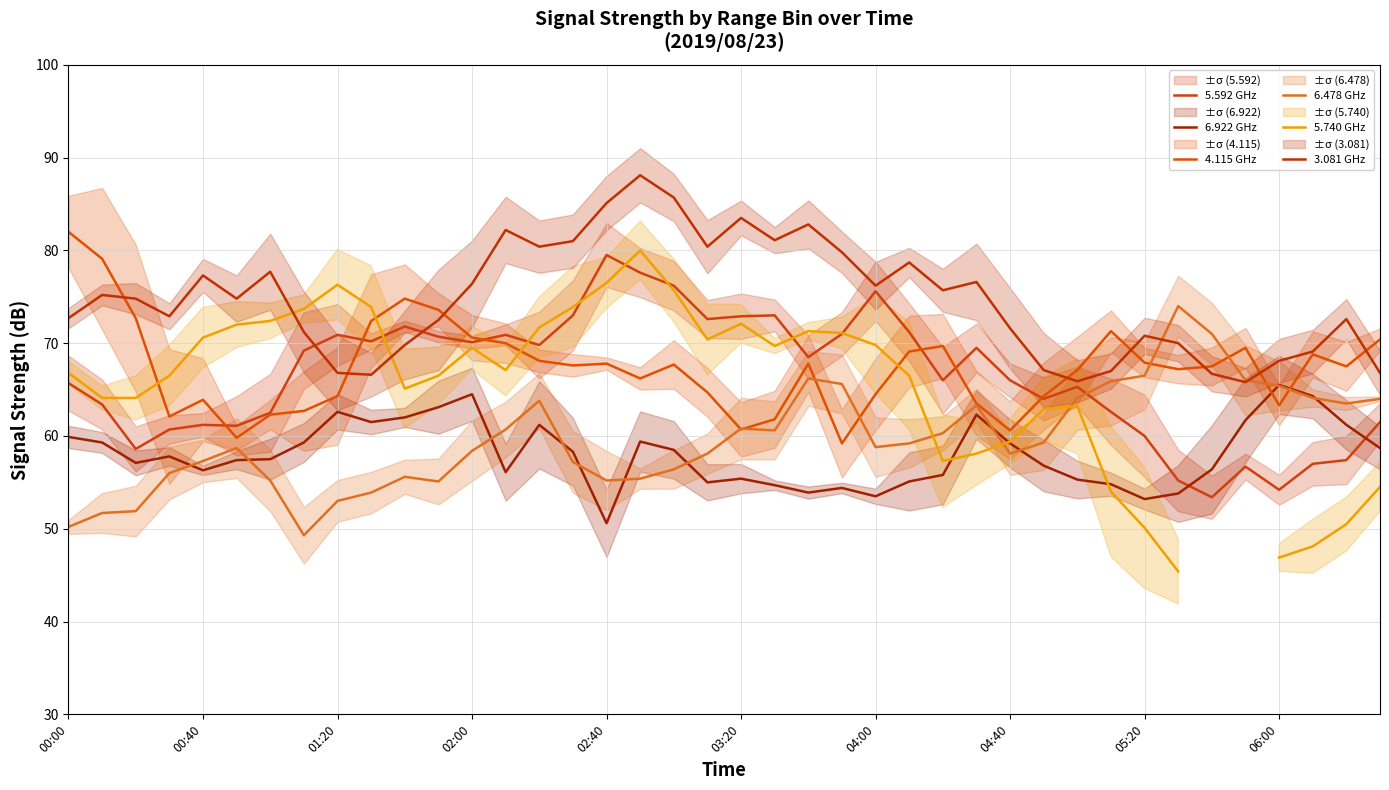

What is the lowest value of the 3.081 GHz series?

65.8